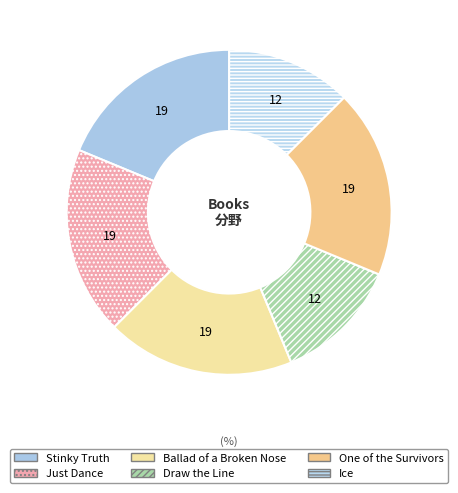

Which slice is the largest?

Stinky Truth